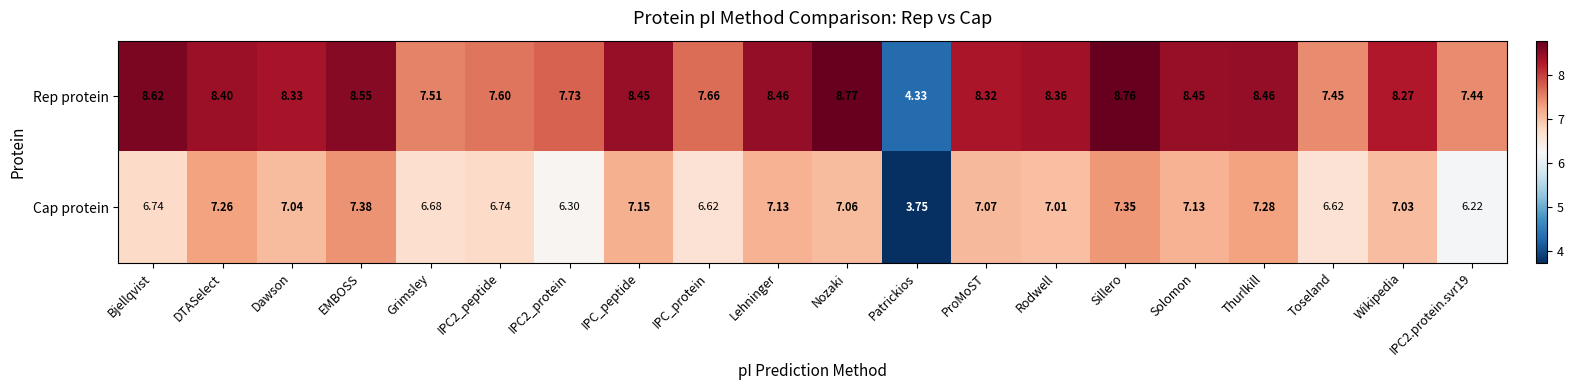

Which series changed the most between Patrickios and IPC2.protein.svr19?

Rep protein